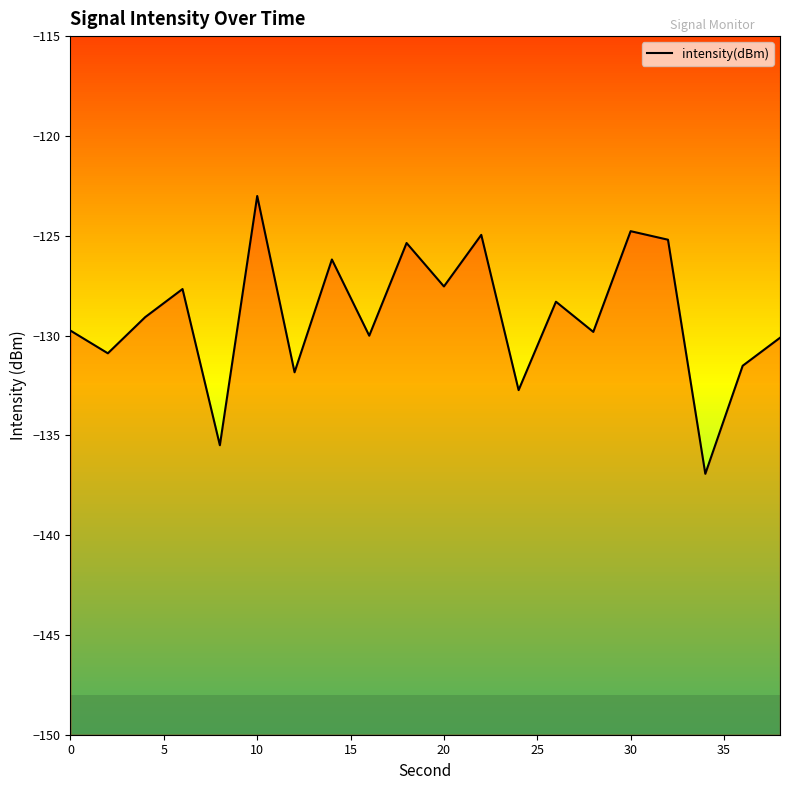

What is the difference between the maximum and minimum values?

13.9